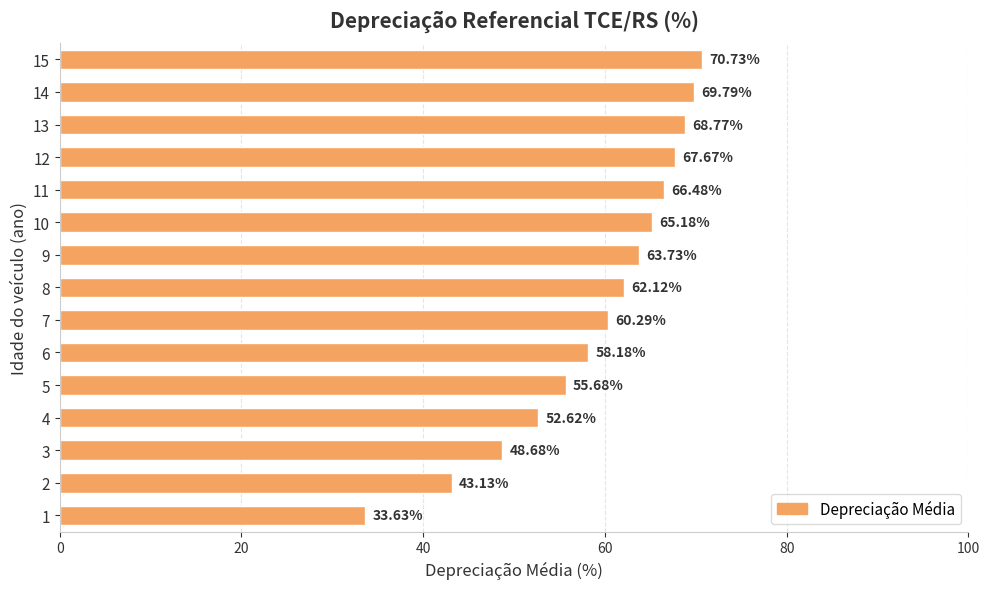

List the labels in order of value, largest first.

15, 14, 13, 12, 11, 10, 9, 8, 7, 6, 5, 4, 3, 2, 1